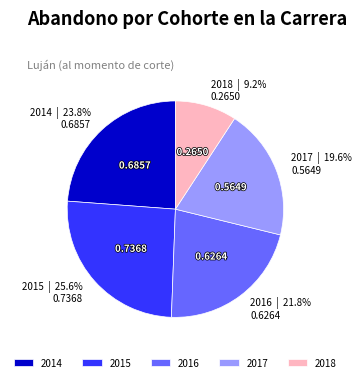

Is it true that 2015 is 11% of the pie?

False